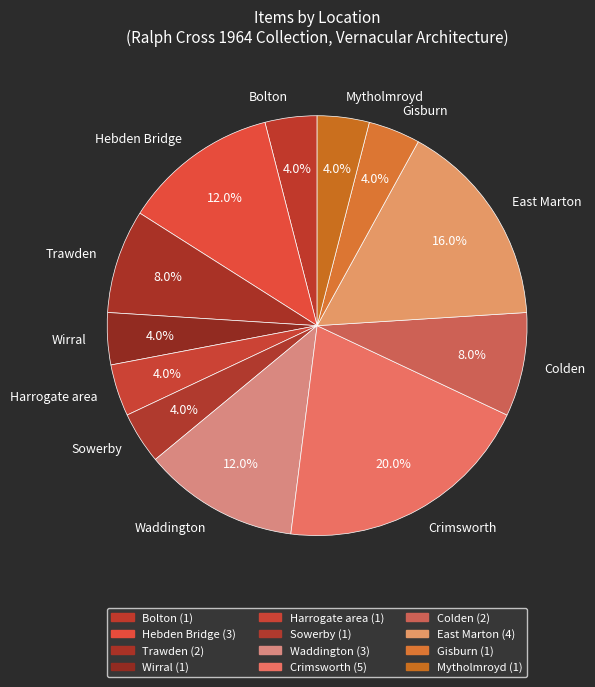

Approximately how many times larger is the value at Colden compared to Hebden Bridge?

0.7